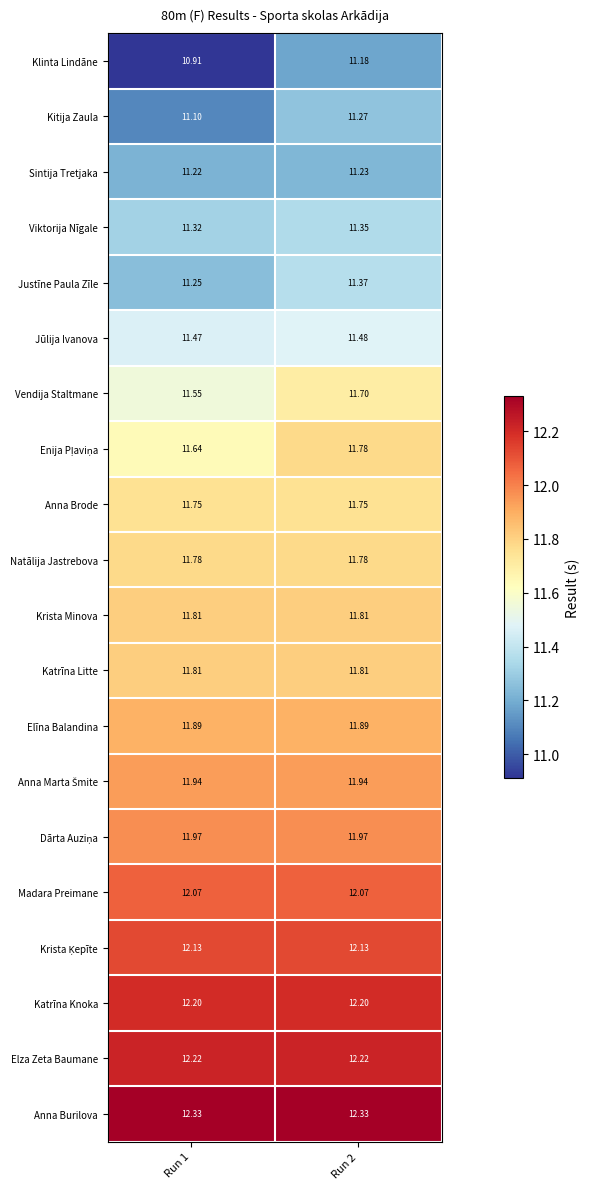

Which series changed the most between Run 1 and Run 2?

Klinta Lindāne